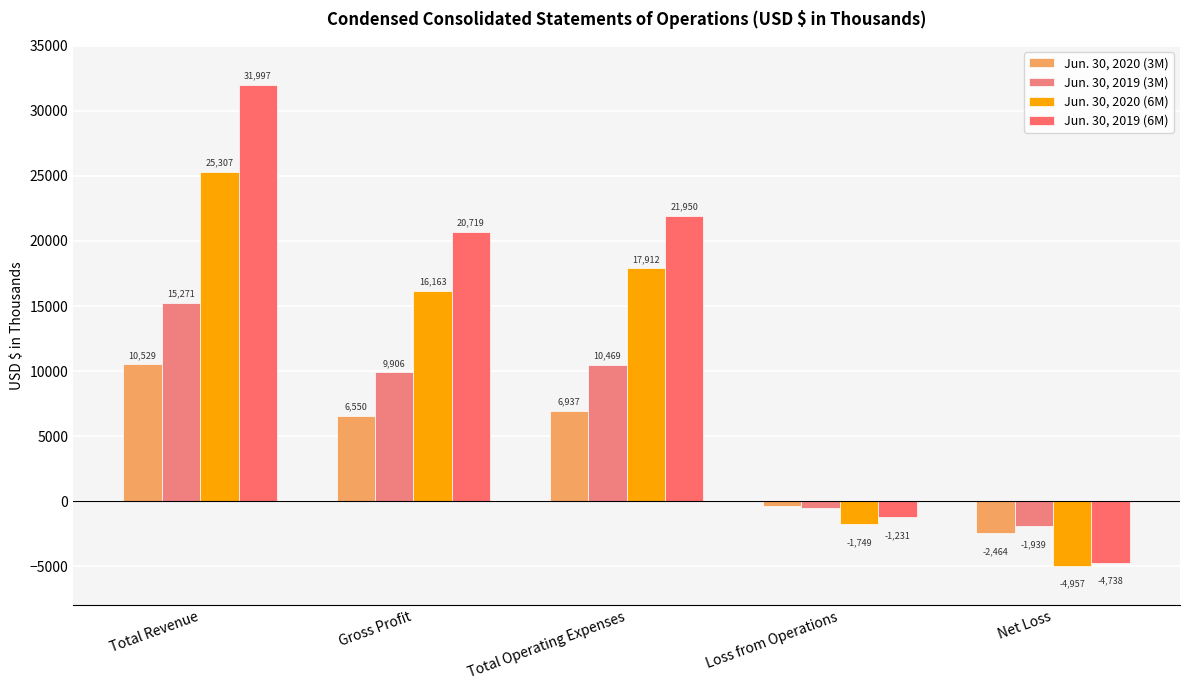

Rank the series at Net Loss from highest to lowest value.

Jun. 30, 2019 (3M), Jun. 30, 2020 (3M), Jun. 30, 2019 (6M), Jun. 30, 2020 (6M)